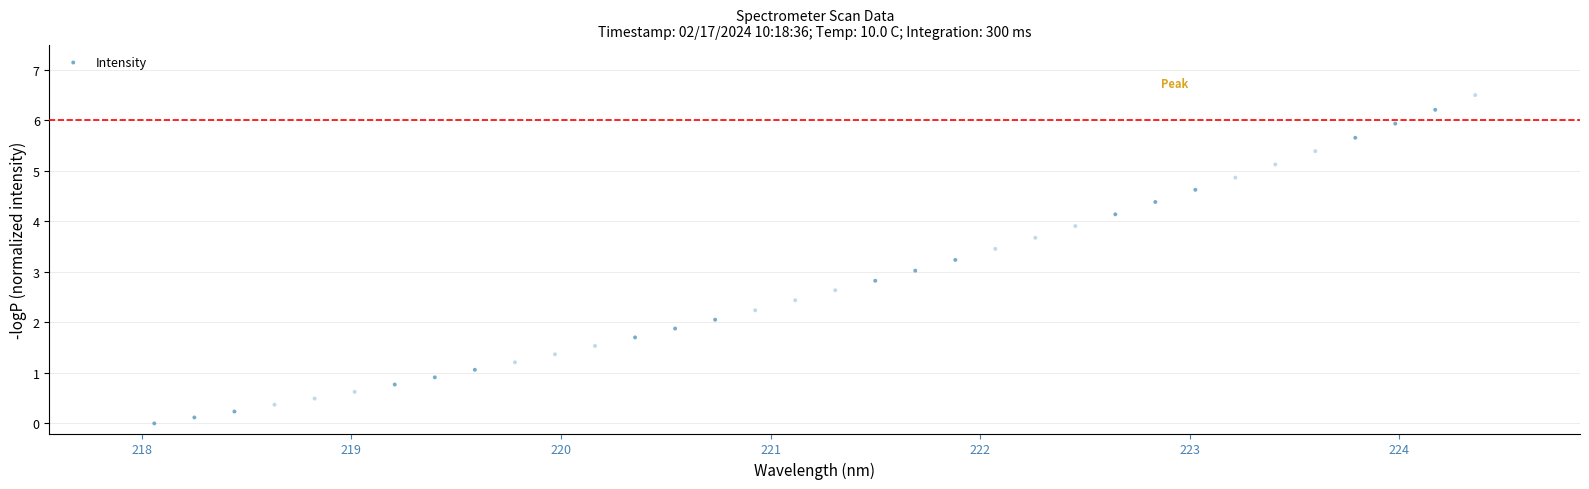

What is the range of Y values (max minus min)?

6.5